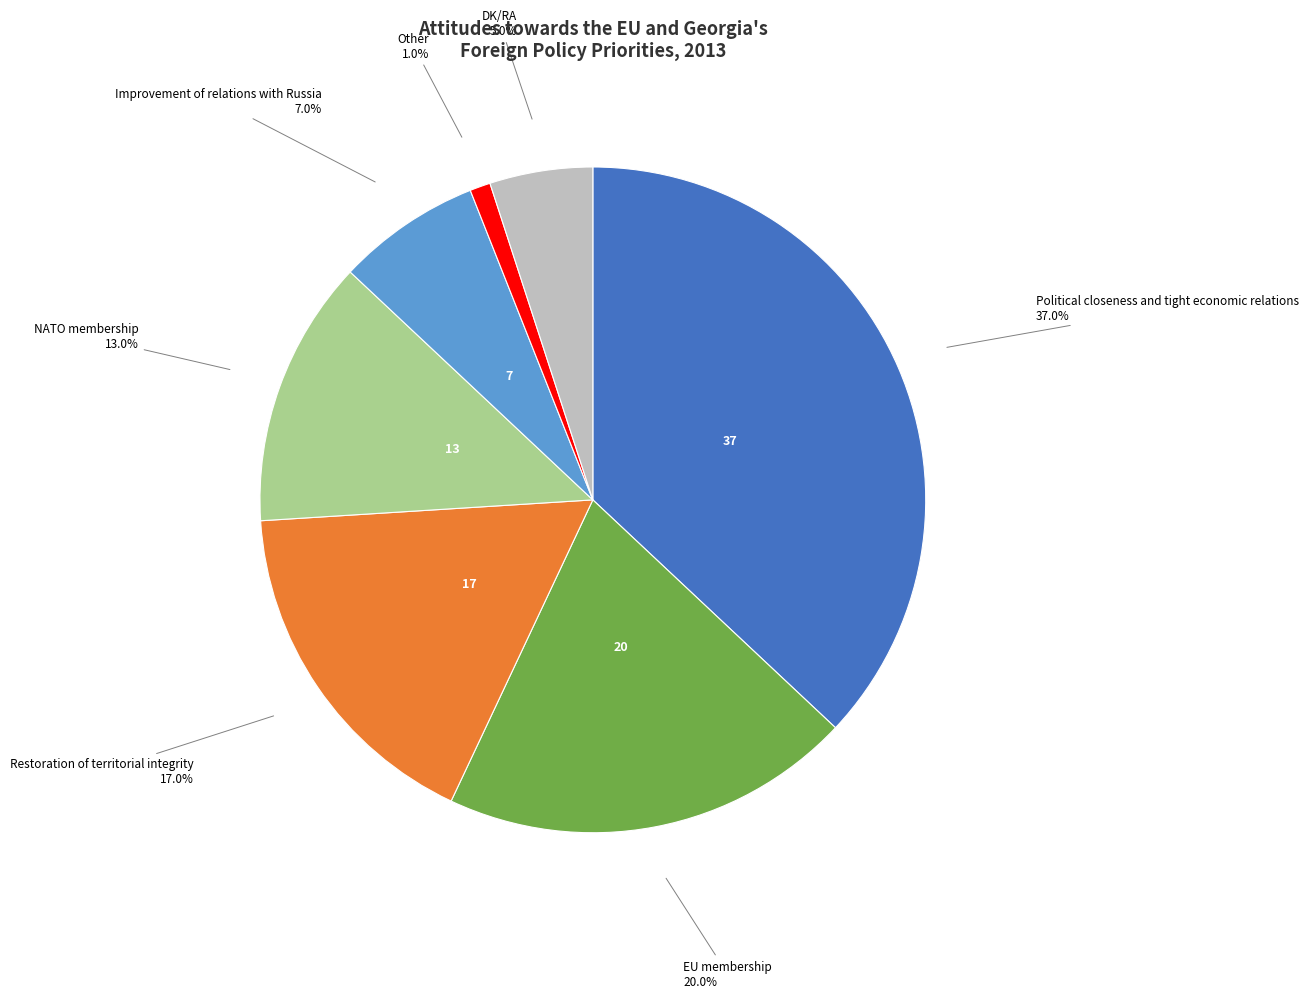

Which slice is the smallest?

Other